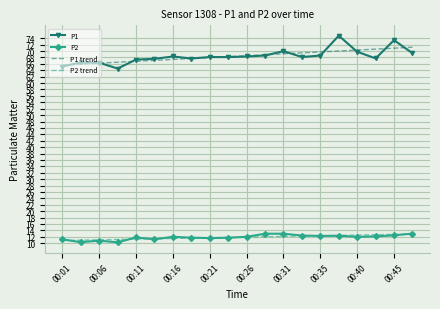

Which series has the largest range (max minus min)?

P1